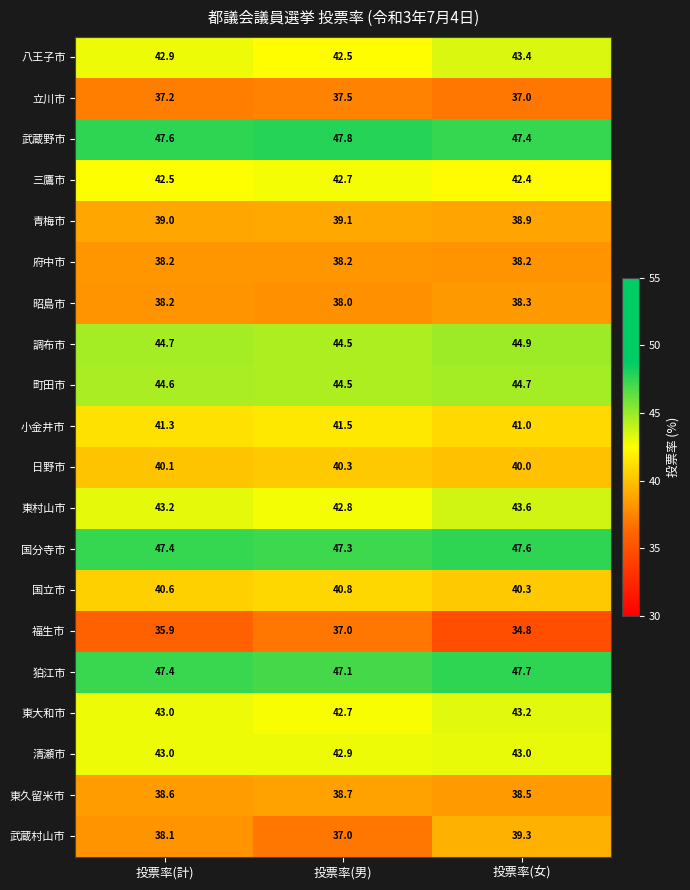

Which series changed the most between 投票率(計) and 投票率(女)?

武蔵村山市